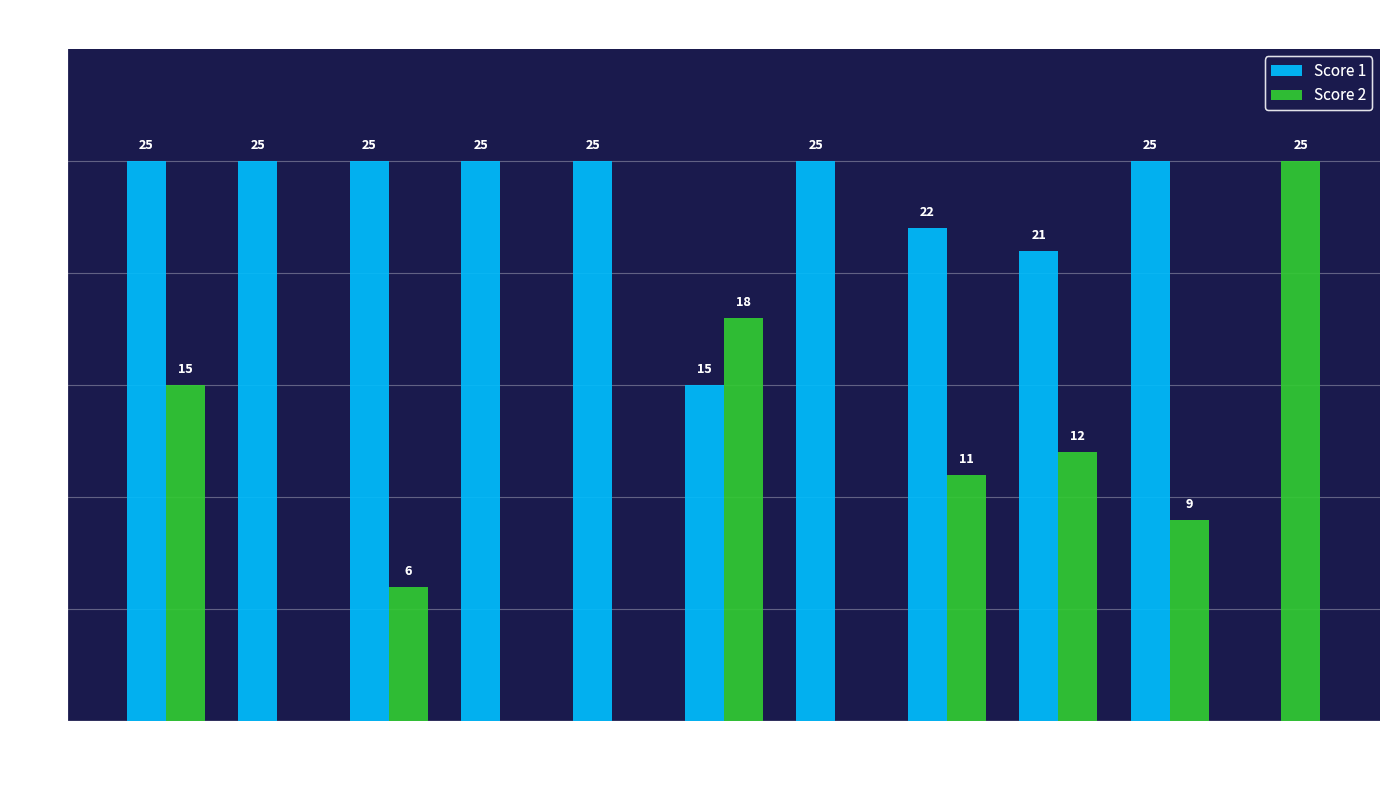

At which label is Score 2 closest to 12?

9